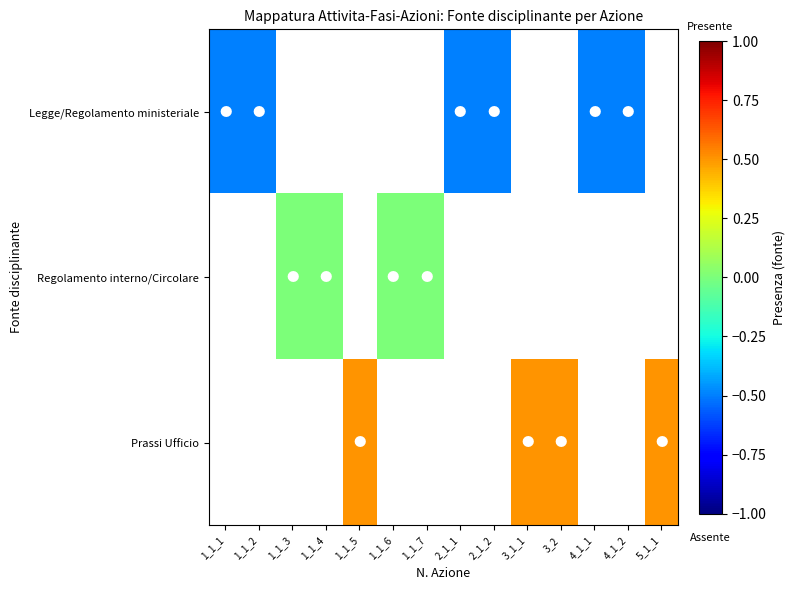

How many values in Prassi Ufficio are above zero?

4